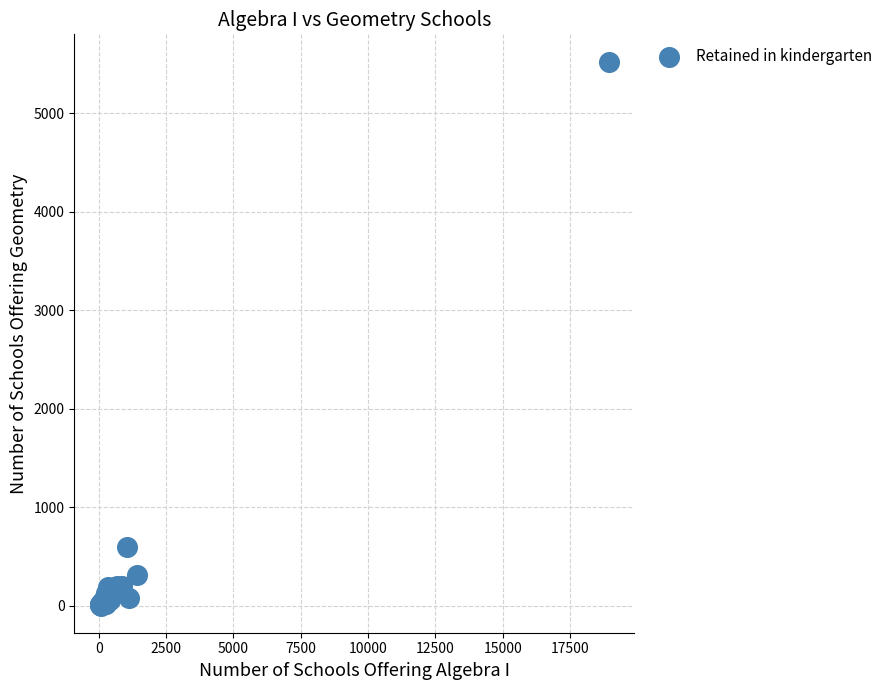

What Y value in the scatter plot is closest to 2765?

602